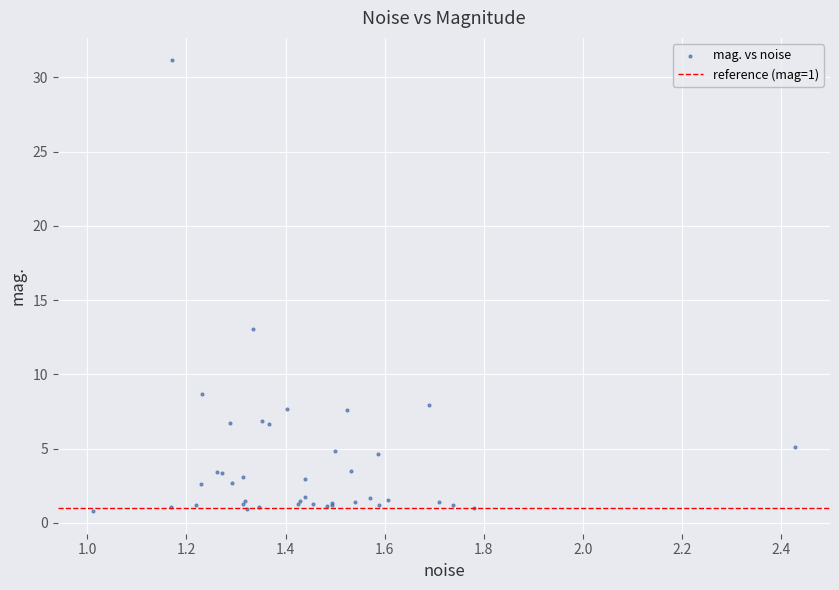

What Y value in the scatter plot is closest to 15?

13.1